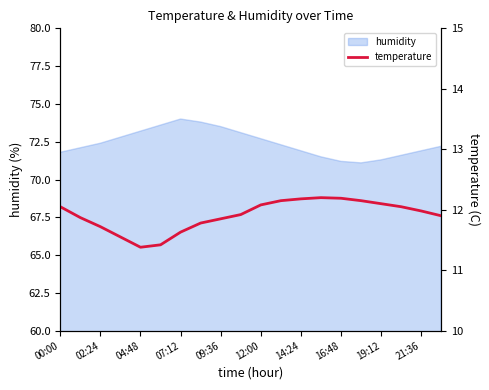

What is the smallest value displayed?

11.4